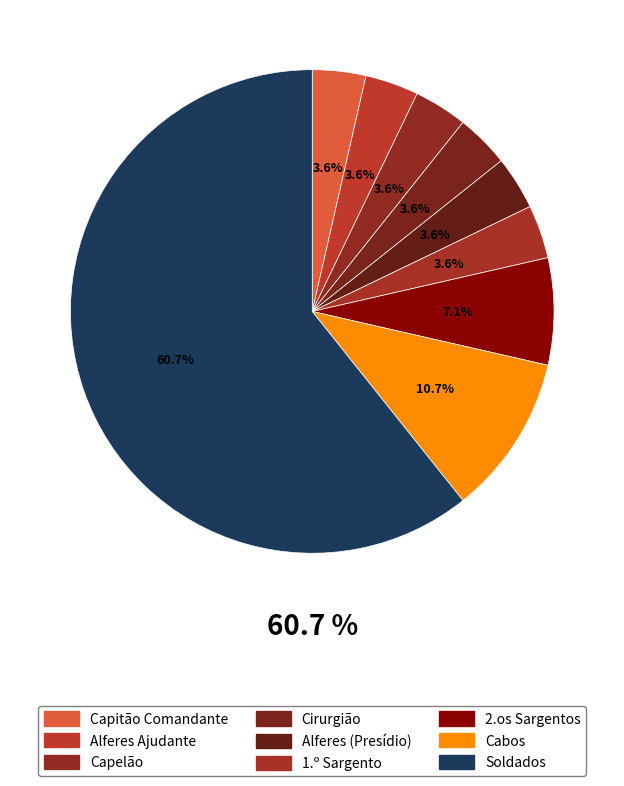

To the nearest percent, what is the difference between the largest and smallest slice percentages?

57%